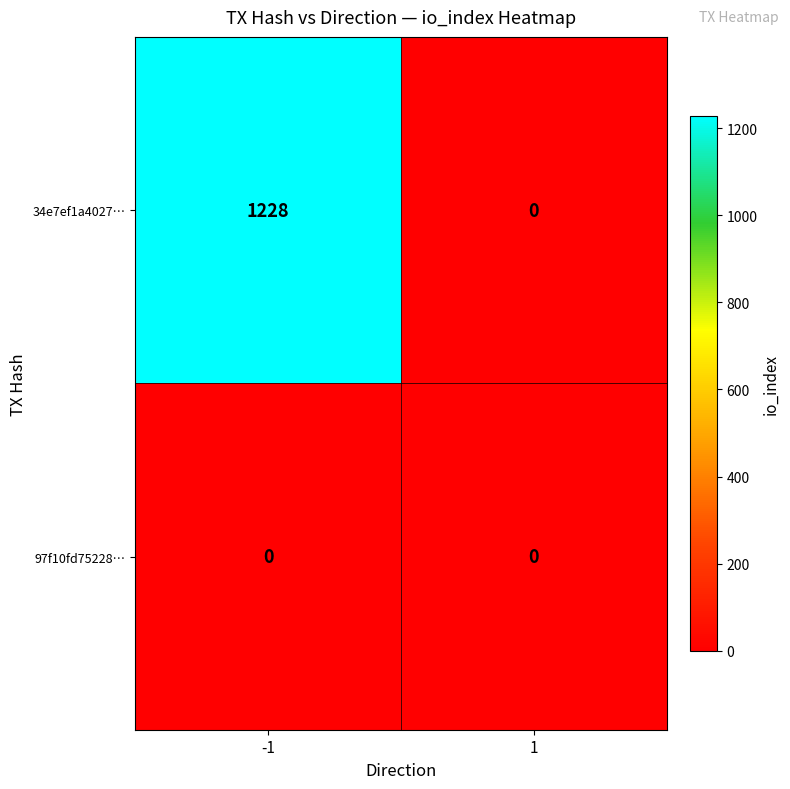

Is it true that 34e7ef1a4027… equals 799 at 1?

False